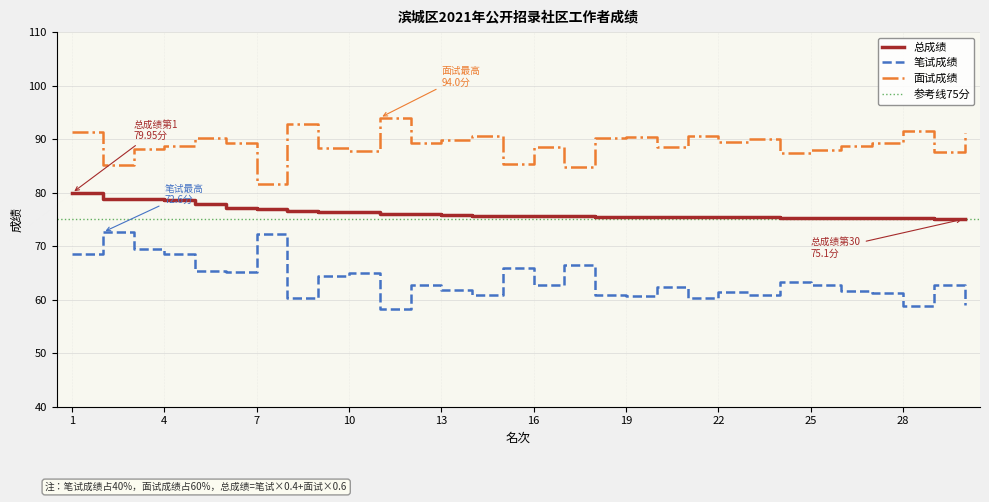

List the series in order of their overall mean, lowest first.

笔试成绩, 总成绩, 面试成绩